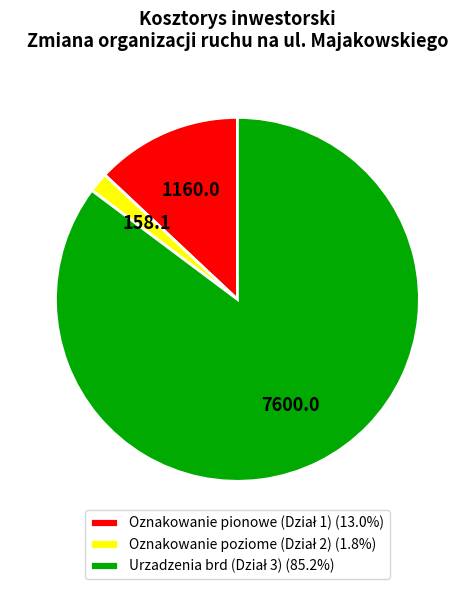

Is there any slice that represents more than half of the pie?

Yes